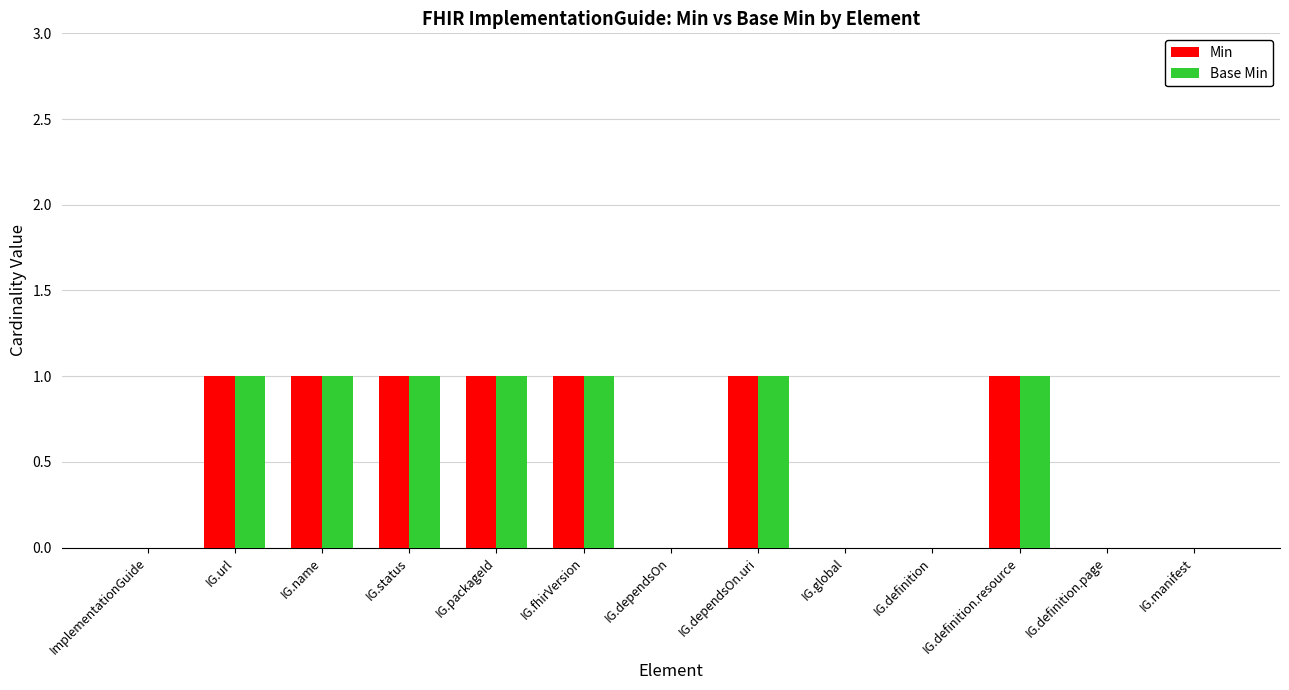

How many groups of bars are there?

13